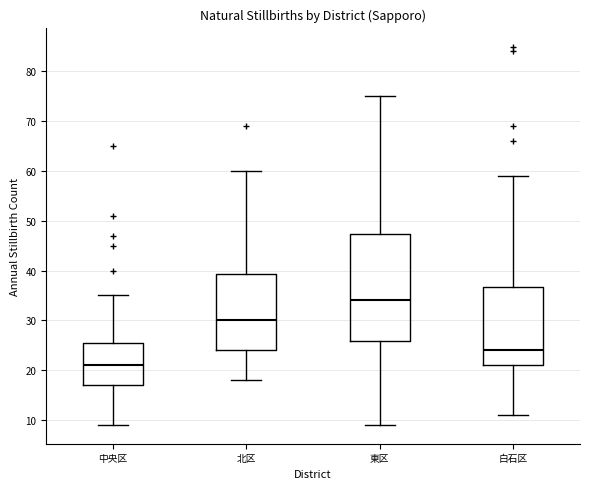

Reading left to right, transcribe this box plot: for each box, give where its median line is, the range the box spans, and where its two whiskers end, as read against the y-axis. The values are not printed on the chart, so give them approximately, as read against the axis.

中央区: median 21, box 17 to 26, whiskers 9 to 35
北区: median 30, box 24 to 39, whiskers 18 to 60
東区: median 34, box 26 to 47, whiskers 9 to 75
白石区: median 24, box 21 to 37, whiskers 11 to 59